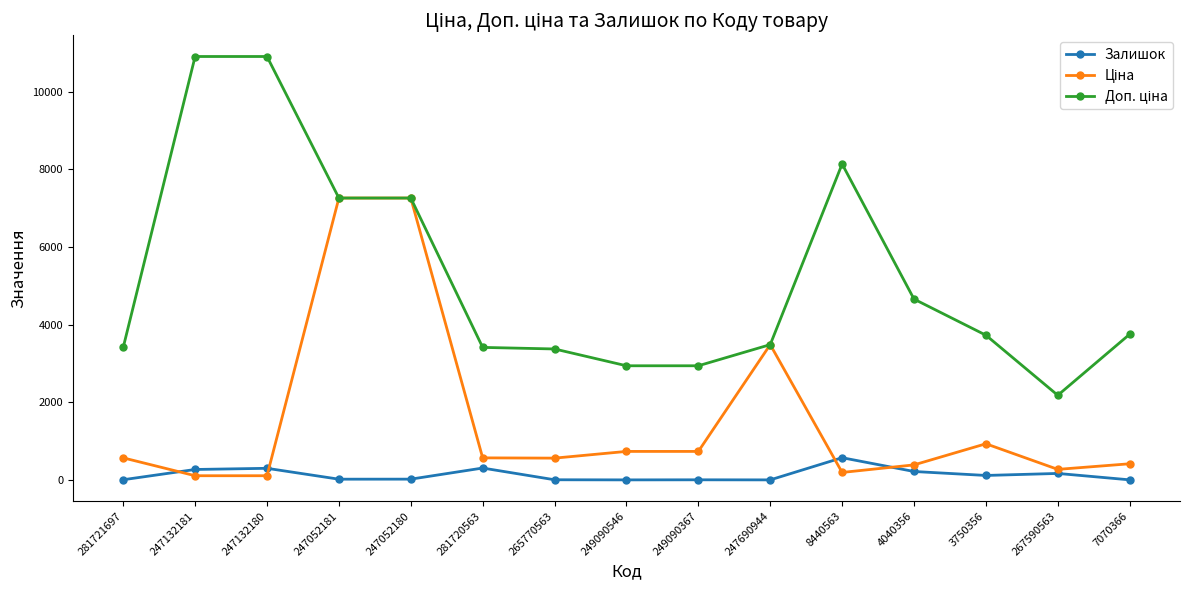

At which label does Залишок reach its peak?

8440563